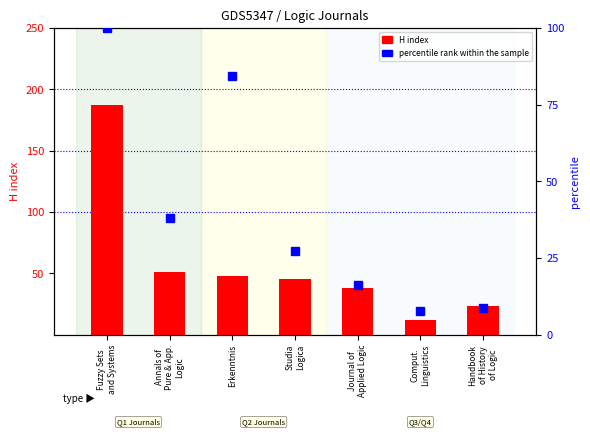

Reading left to right, what are all the values shown in this chart?

H index: 187.0	51.0	48.0	45.0	38.0	12.0	23.0
percentile rank within the sample: 100.0	37.9	84.5	27.2	16.0	7.8	8.7